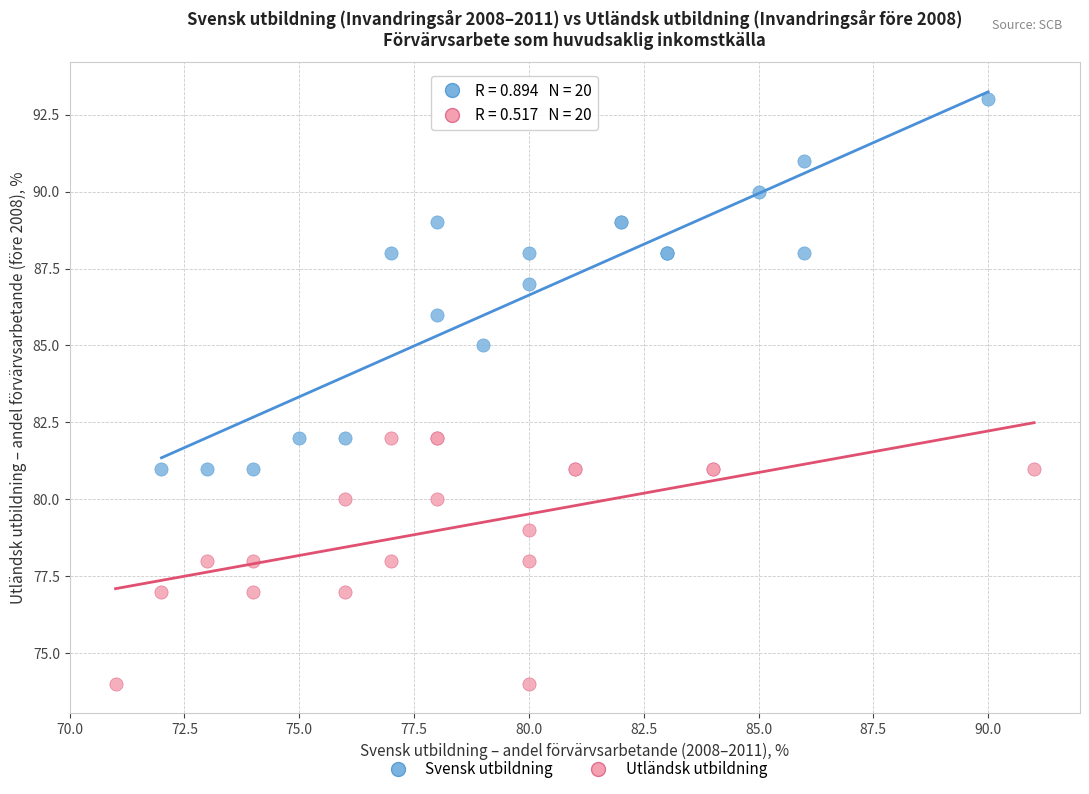

Which series reaches the minimum Y coordinate?

Utländsk utbildning